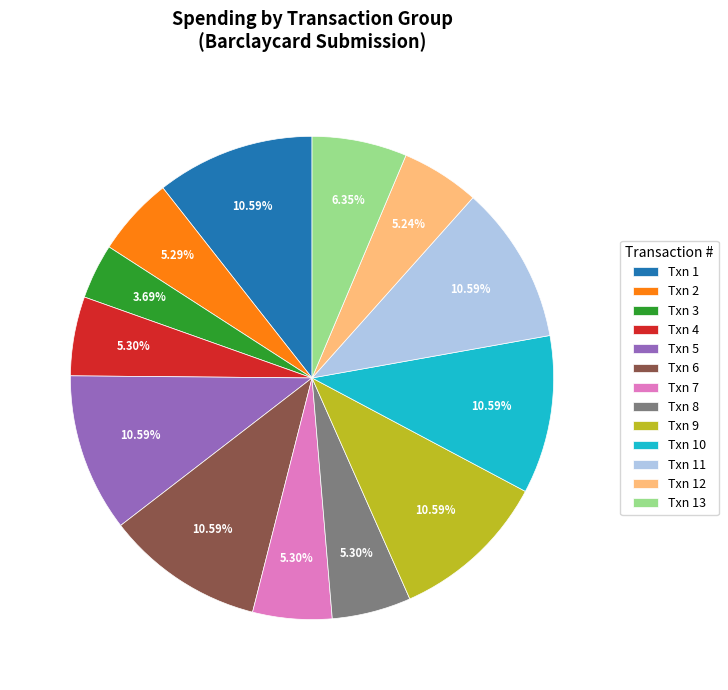

Approximately how many times larger is the value at Txn 11 compared to Txn 10?

1.0